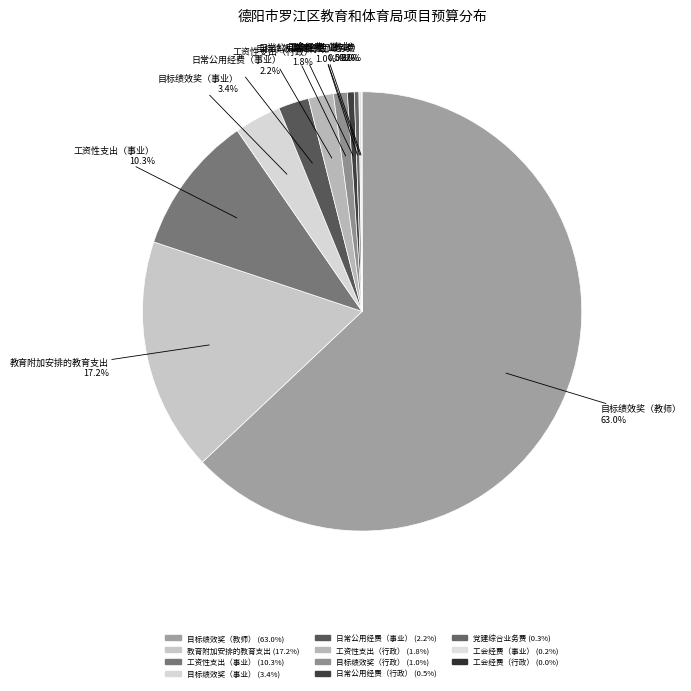

How much of the chart is everything except 目标绩效奖（事业）?

96.6%